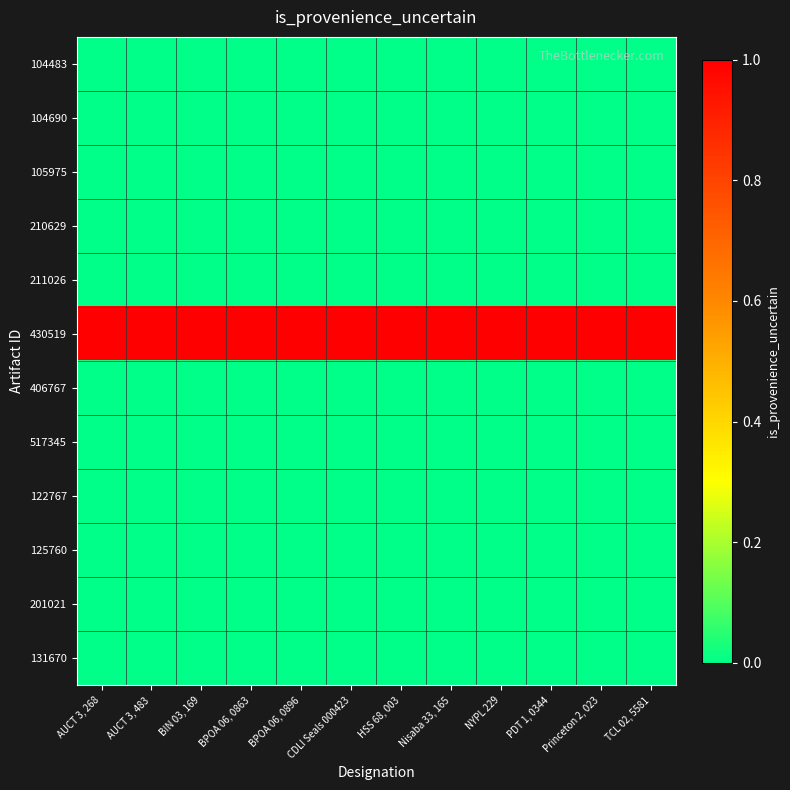

Reading left to right, extract all data points from this chart.

104483: AUCT 3, 268=0	AUCT 3, 483=0	BIN 03, 169=0	BPOA 06, 0863=0	BPOA 06, 0896=0	CDLI Seals 000423=0	HSS 68, 003=0	Nisaba 33, 165=0	NYPL 229=0	PDT 1, 0344=0	Princeton 2, 023=0	TCL 02, 5581=0
104690: AUCT 3, 268=0	AUCT 3, 483=0	BIN 03, 169=0	BPOA 06, 0863=0	BPOA 06, 0896=0	CDLI Seals 000423=0	HSS 68, 003=0	Nisaba 33, 165=0	NYPL 229=0	PDT 1, 0344=0	Princeton 2, 023=0	TCL 02, 5581=0
105975: AUCT 3, 268=0	AUCT 3, 483=0	BIN 03, 169=0	BPOA 06, 0863=0	BPOA 06, 0896=0	CDLI Seals 000423=0	HSS 68, 003=0	Nisaba 33, 165=0	NYPL 229=0	PDT 1, 0344=0	Princeton 2, 023=0	TCL 02, 5581=0
210629: AUCT 3, 268=0	AUCT 3, 483=0	BIN 03, 169=0	BPOA 06, 0863=0	BPOA 06, 0896=0	CDLI Seals 000423=0	HSS 68, 003=0	Nisaba 33, 165=0	NYPL 229=0	PDT 1, 0344=0	Princeton 2, 023=0	TCL 02, 5581=0
211026: AUCT 3, 268=0	AUCT 3, 483=0	BIN 03, 169=0	BPOA 06, 0863=0	BPOA 06, 0896=0	CDLI Seals 000423=0	HSS 68, 003=0	Nisaba 33, 165=0	NYPL 229=0	PDT 1, 0344=0	Princeton 2, 023=0	TCL 02, 5581=0
430519: AUCT 3, 268=1	AUCT 3, 483=1	BIN 03, 169=1	BPOA 06, 0863=1	BPOA 06, 0896=1	CDLI Seals 000423=1	HSS 68, 003=1	Nisaba 33, 165=1	NYPL 229=1	PDT 1, 0344=1	Princeton 2, 023=1	TCL 02, 5581=1
406767: AUCT 3, 268=0	AUCT 3, 483=0	BIN 03, 169=0	BPOA 06, 0863=0	BPOA 06, 0896=0	CDLI Seals 000423=0	HSS 68, 003=0	Nisaba 33, 165=0	NYPL 229=0	PDT 1, 0344=0	Princeton 2, 023=0	TCL 02, 5581=0
517345: AUCT 3, 268=0	AUCT 3, 483=0	BIN 03, 169=0	BPOA 06, 0863=0	BPOA 06, 0896=0	CDLI Seals 000423=0	HSS 68, 003=0	Nisaba 33, 165=0	NYPL 229=0	PDT 1, 0344=0	Princeton 2, 023=0	TCL 02, 5581=0
122767: AUCT 3, 268=0	AUCT 3, 483=0	BIN 03, 169=0	BPOA 06, 0863=0	BPOA 06, 0896=0	CDLI Seals 000423=0	HSS 68, 003=0	Nisaba 33, 165=0	NYPL 229=0	PDT 1, 0344=0	Princeton 2, 023=0	TCL 02, 5581=0
125760: AUCT 3, 268=0	AUCT 3, 483=0	BIN 03, 169=0	BPOA 06, 0863=0	BPOA 06, 0896=0	CDLI Seals 000423=0	HSS 68, 003=0	Nisaba 33, 165=0	NYPL 229=0	PDT 1, 0344=0	Princeton 2, 023=0	TCL 02, 5581=0
201021: AUCT 3, 268=0	AUCT 3, 483=0	BIN 03, 169=0	BPOA 06, 0863=0	BPOA 06, 0896=0	CDLI Seals 000423=0	HSS 68, 003=0	Nisaba 33, 165=0	NYPL 229=0	PDT 1, 0344=0	Princeton 2, 023=0	TCL 02, 5581=0
131670: AUCT 3, 268=0	AUCT 3, 483=0	BIN 03, 169=0	BPOA 06, 0863=0	BPOA 06, 0896=0	CDLI Seals 000423=0	HSS 68, 003=0	Nisaba 33, 165=0	NYPL 229=0	PDT 1, 0344=0	Princeton 2, 023=0	TCL 02, 5581=0